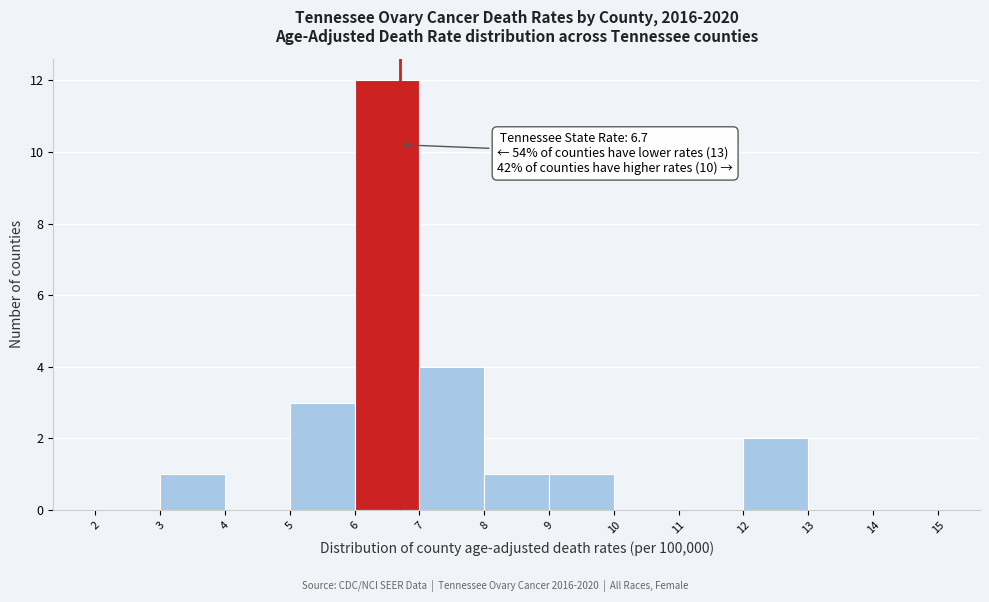

Over which range of the x-axis is the bar tallest?

6 to 7